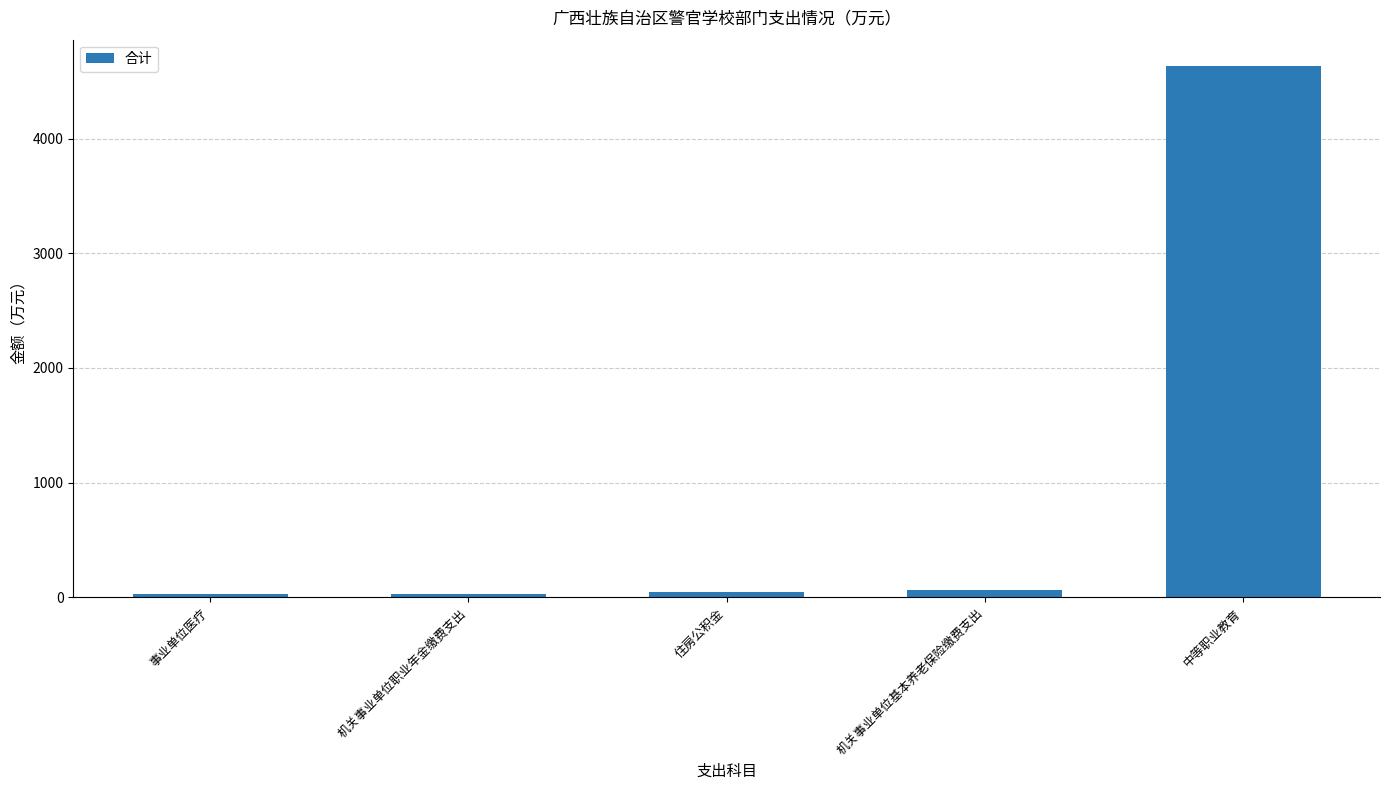

What is the label of the 1st bar from the right?

中等职业教育